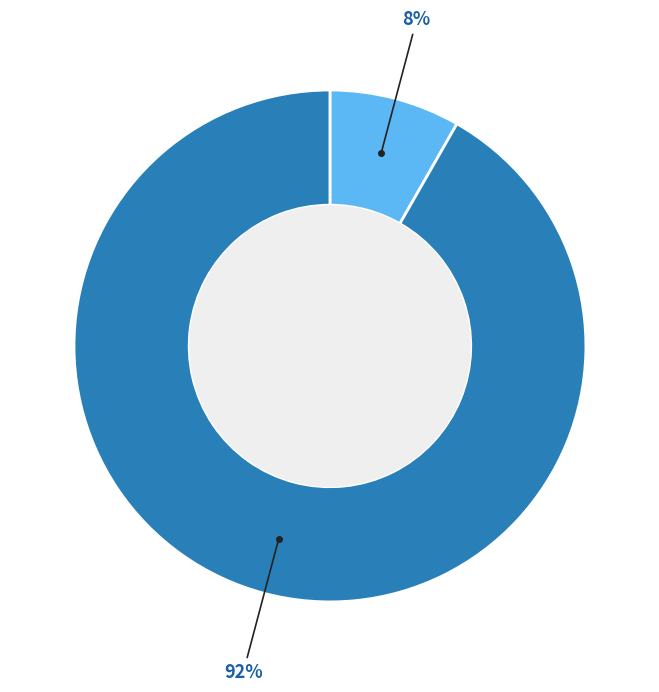

Is there a majority slice in this chart?

Yes